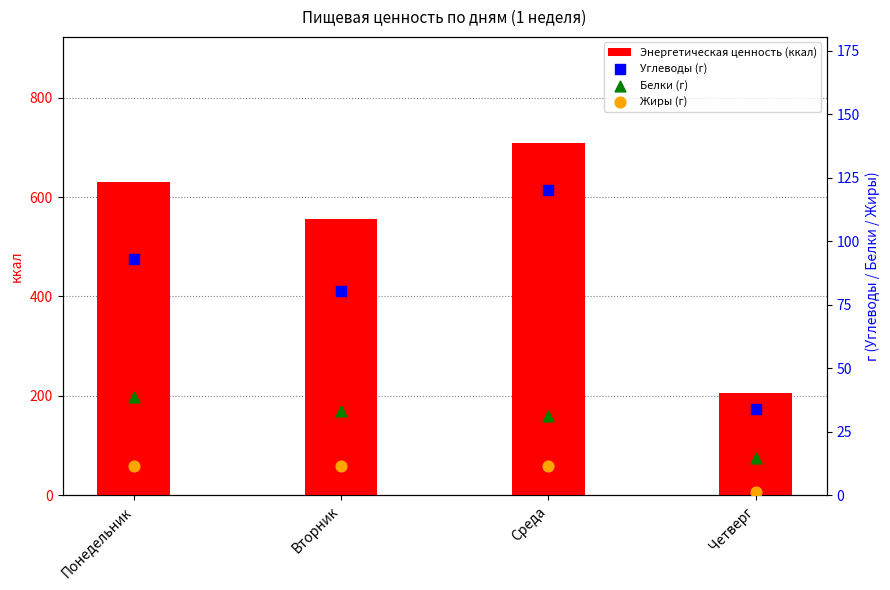

At which category is the sum across all series the highest?

Среда